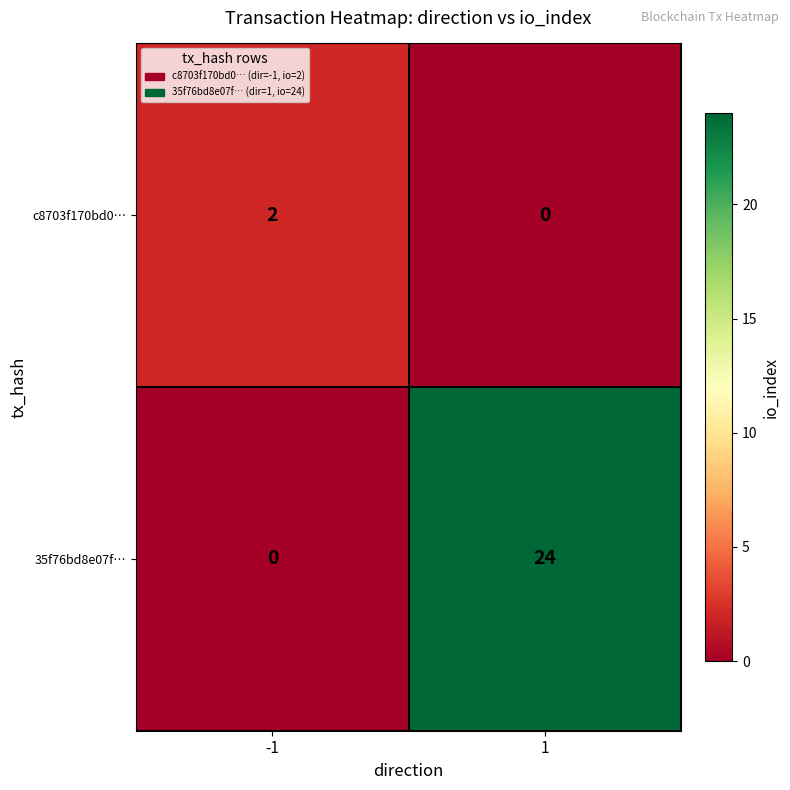

What is the greatest value displayed?

24